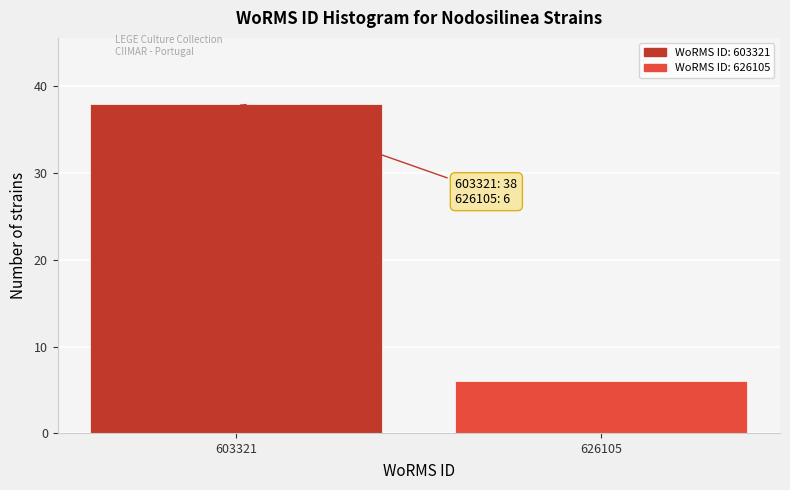

Reading right to left, list all the values displayed in this chart.

6	38